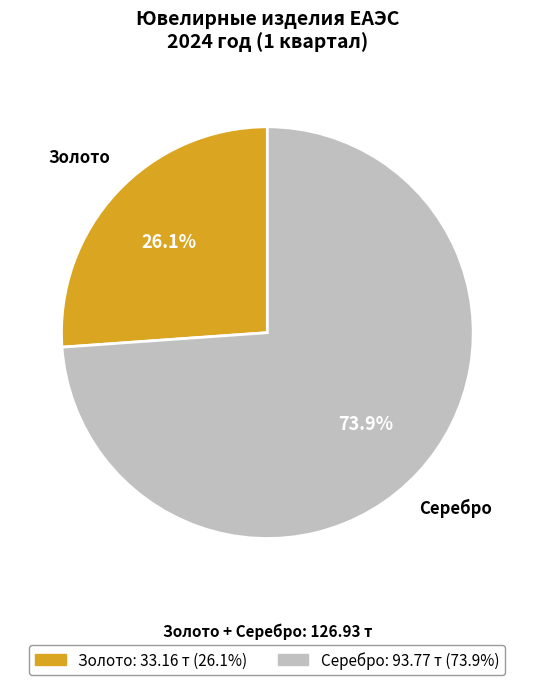

Rank the categories by value from lowest to highest.

Золото, Серебро